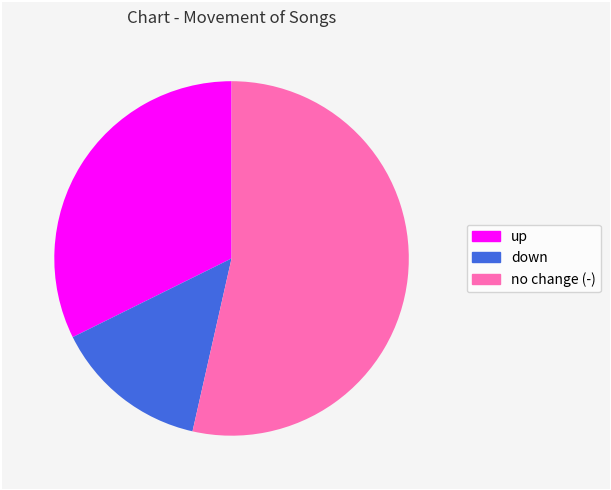

Is there any slice that represents more than half of the pie?

Yes